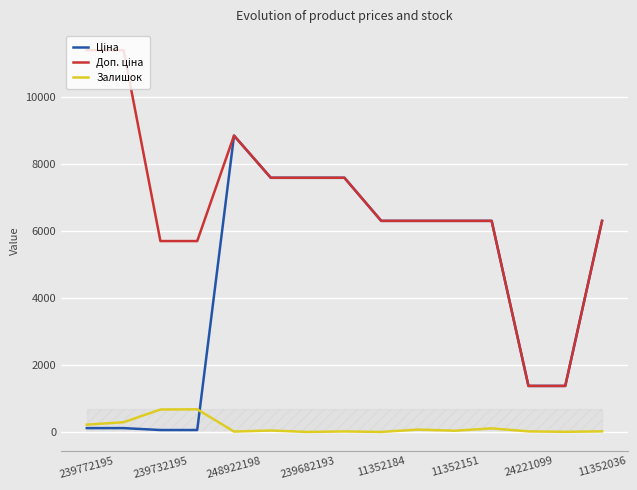

At which category is the sum across all series the highest?

248922198